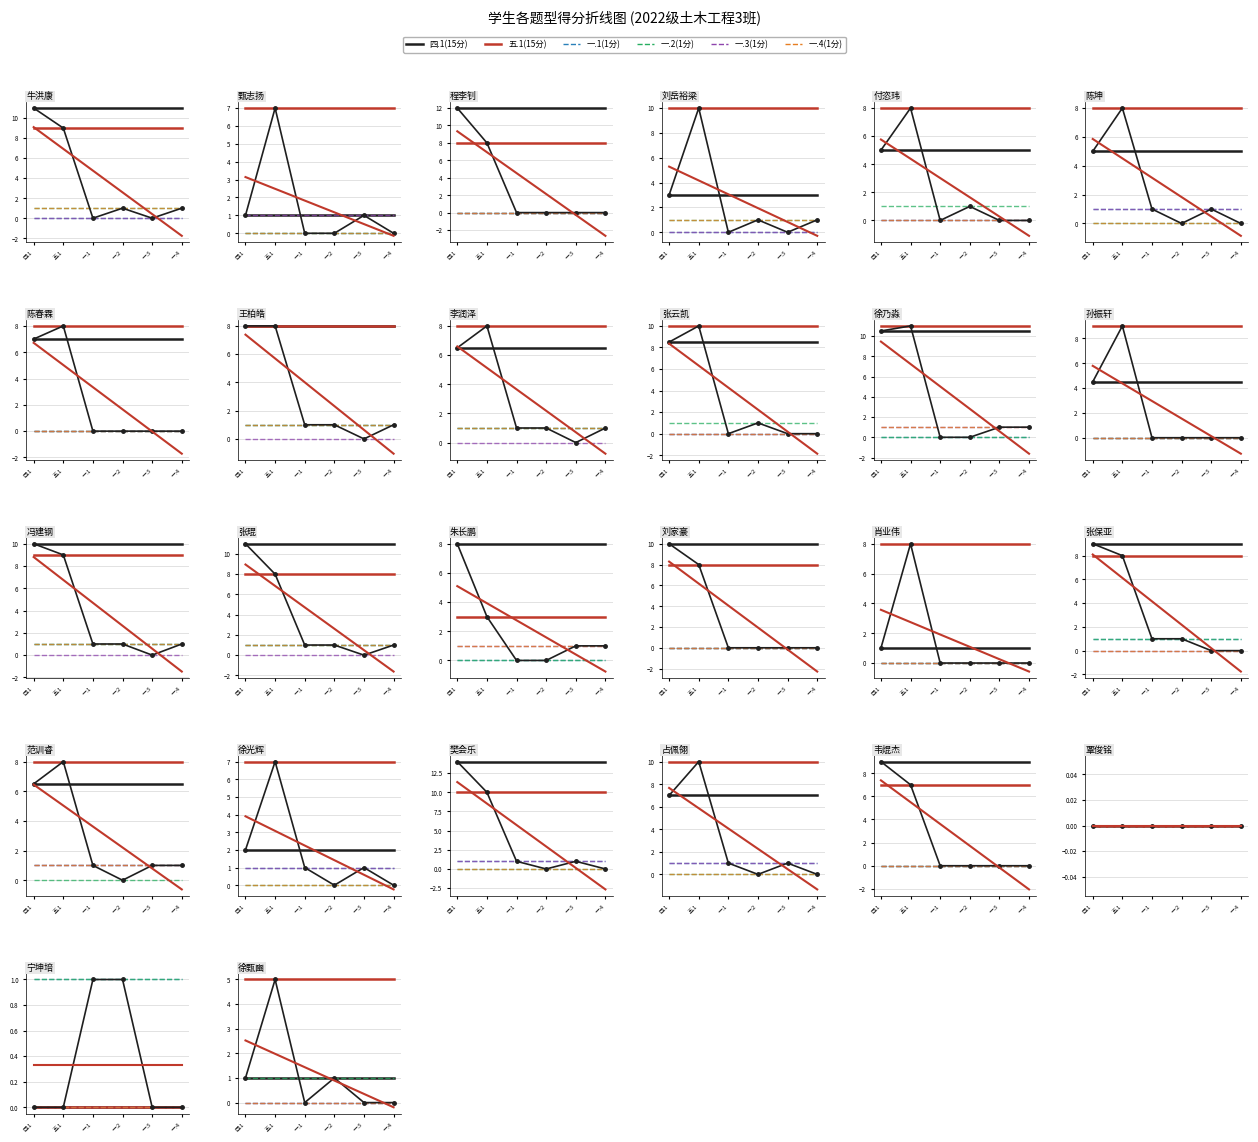

The 四.1(15分) series shows 1 at 四.1. True or false?

False